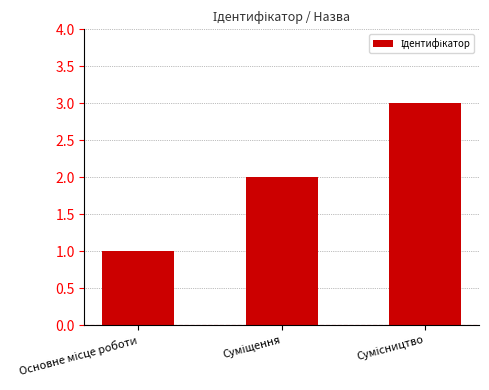

What is the greatest value displayed?

3